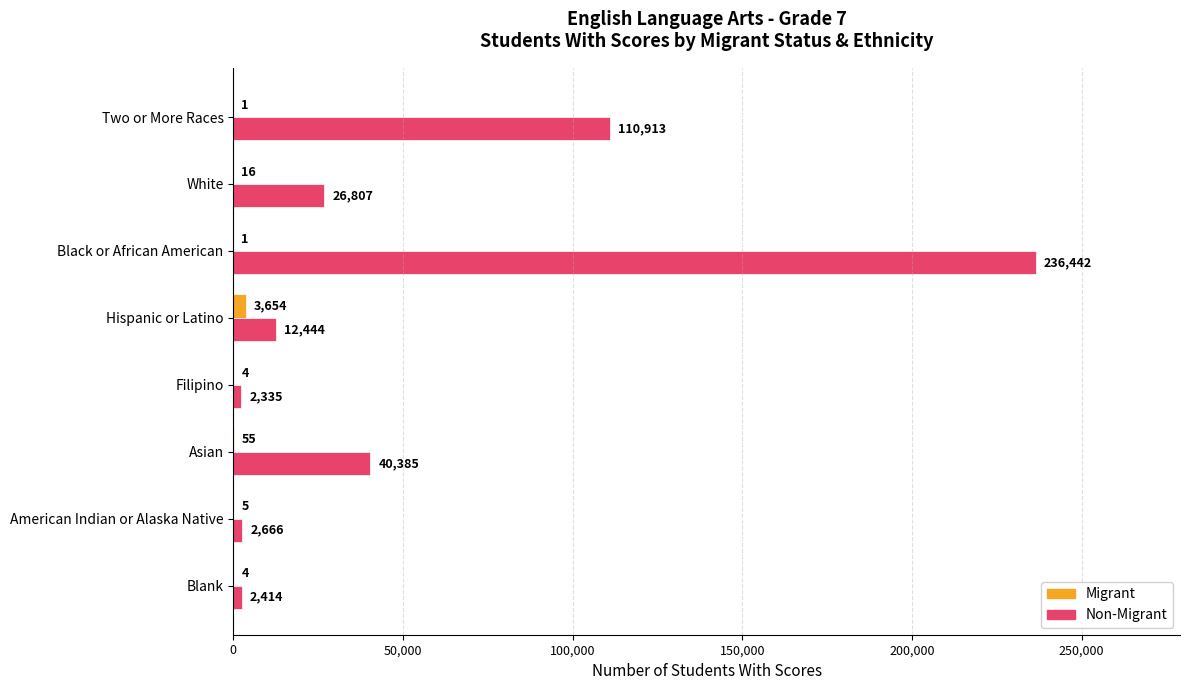

What is the sum of all Non-Migrant values?

434406